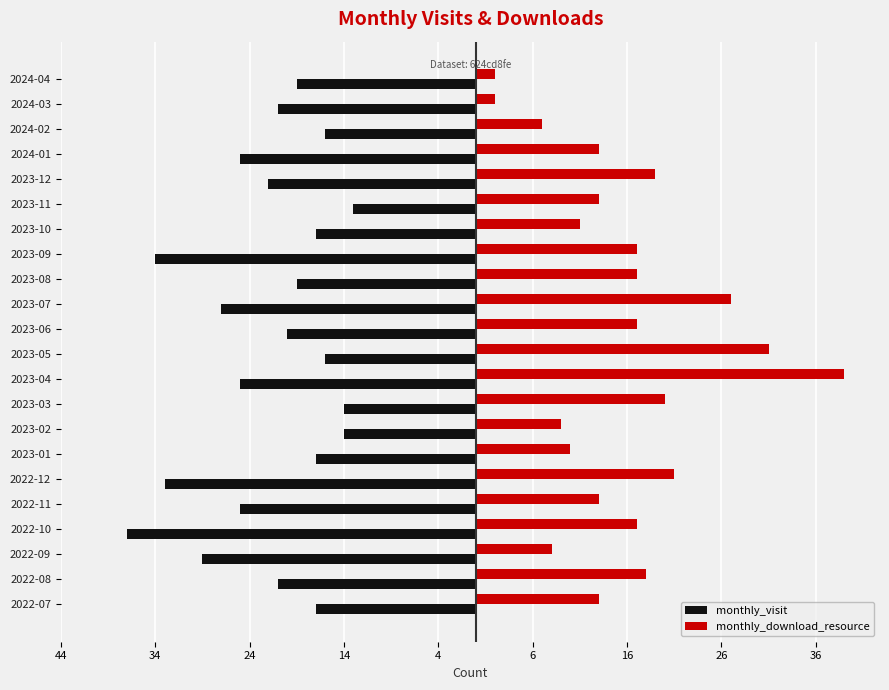

What is the minimum value for monthly_download_resource?

2